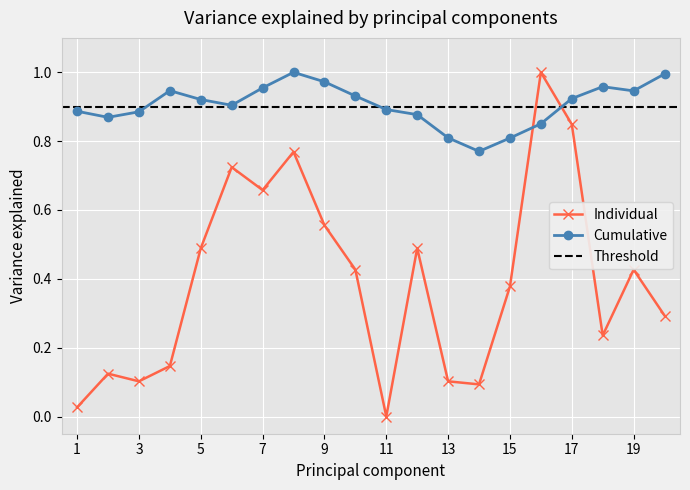

True or false: Cumulative has more than 0 interior local peaks.

True